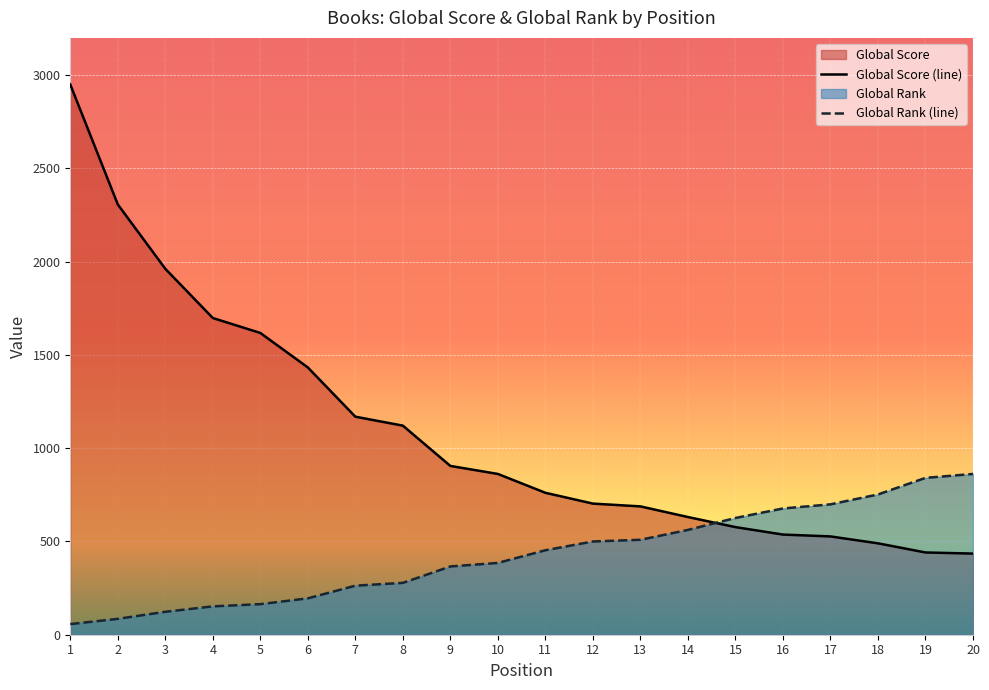

Which category has the highest value across all series?

1